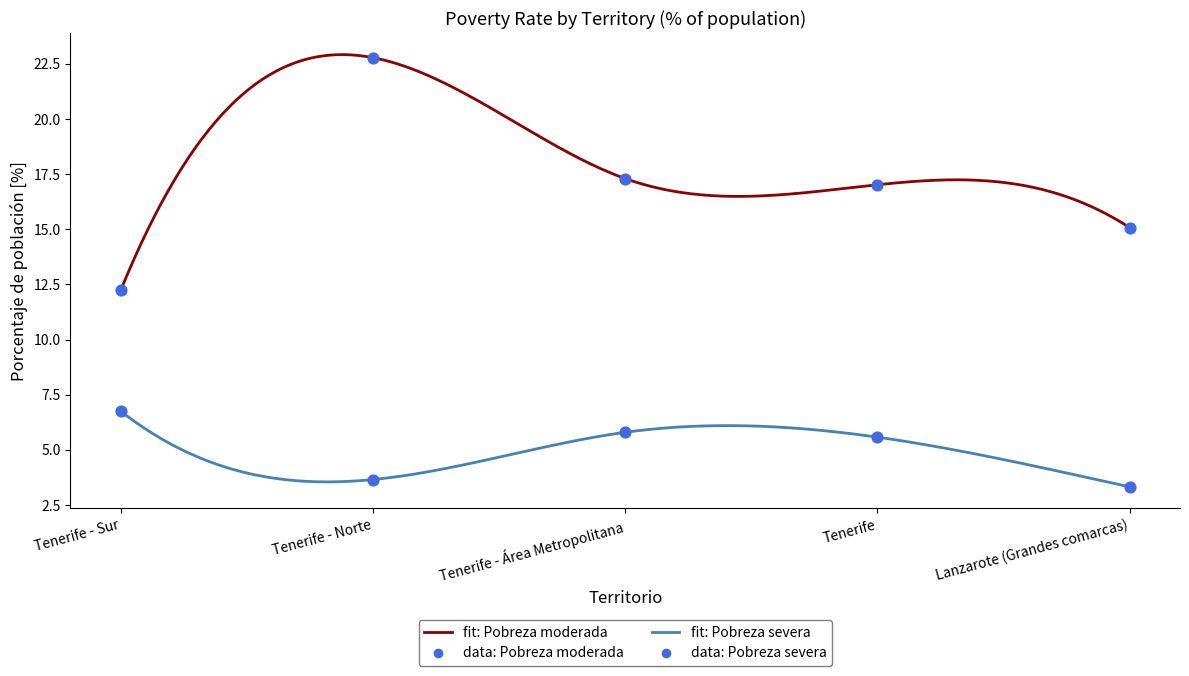

At which category is the sum across all series the highest?

Tenerife - Norte